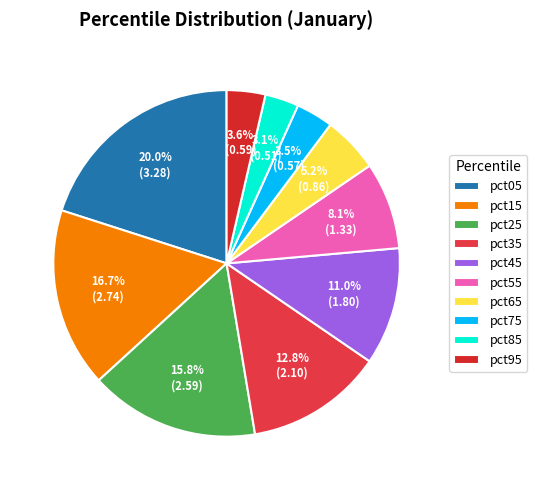

How many segments does this pie chart have?

10